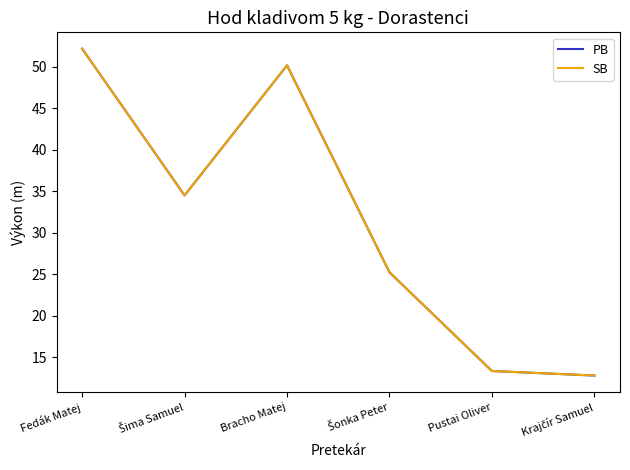

Is this an area chart (filled region under the line)?

No